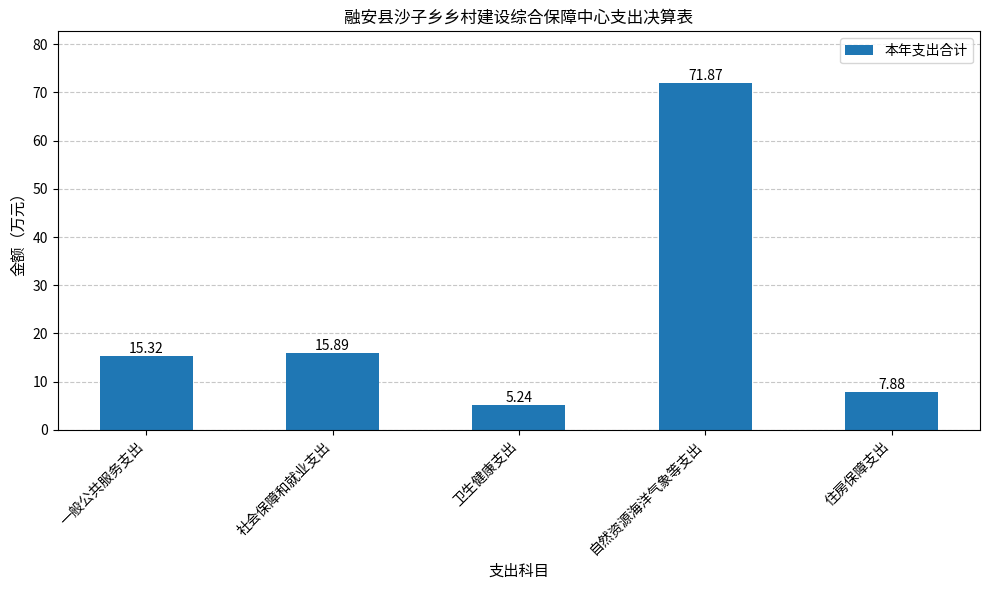

How many data points are less than 15?

2